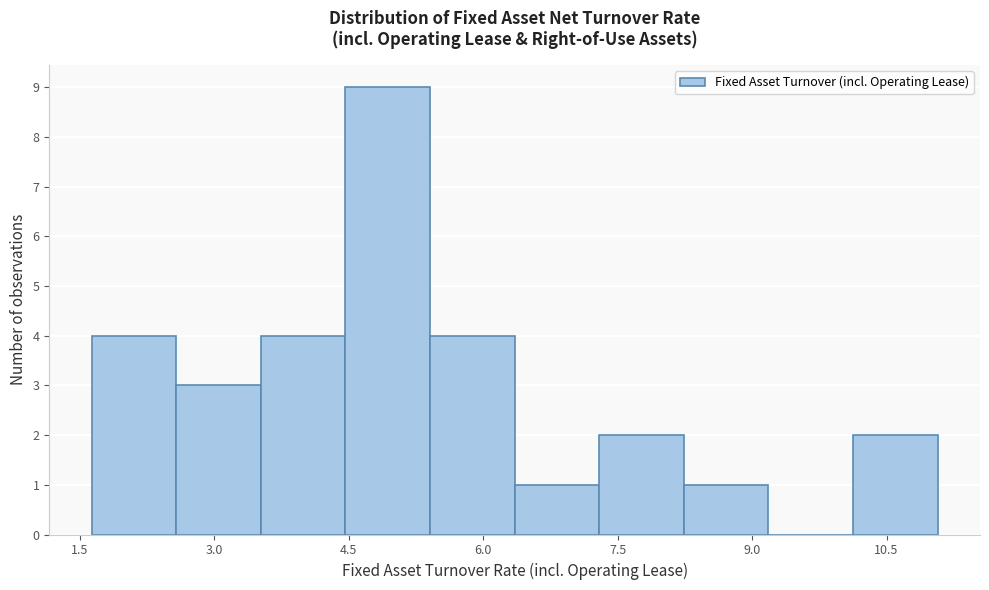

Reading left to right, transcribe this chart: for each bar, give the range it covers on the x-axis and its height. Neither the bar edges nor the heights are printed on the chart, so give them approximately, as read against the axes.

1.6 to 2.6: 4
2.6 to 3.6: 3
3.6 to 4.4: 4
4.4 to 5.4: 9
5.4 to 6.4: 4
6.4 to 7.2: 1
7.2 to 8.2: 2
8.2 to 9.2: 1
9.2 to 10.2: 0
10.2 to 11.0: 2